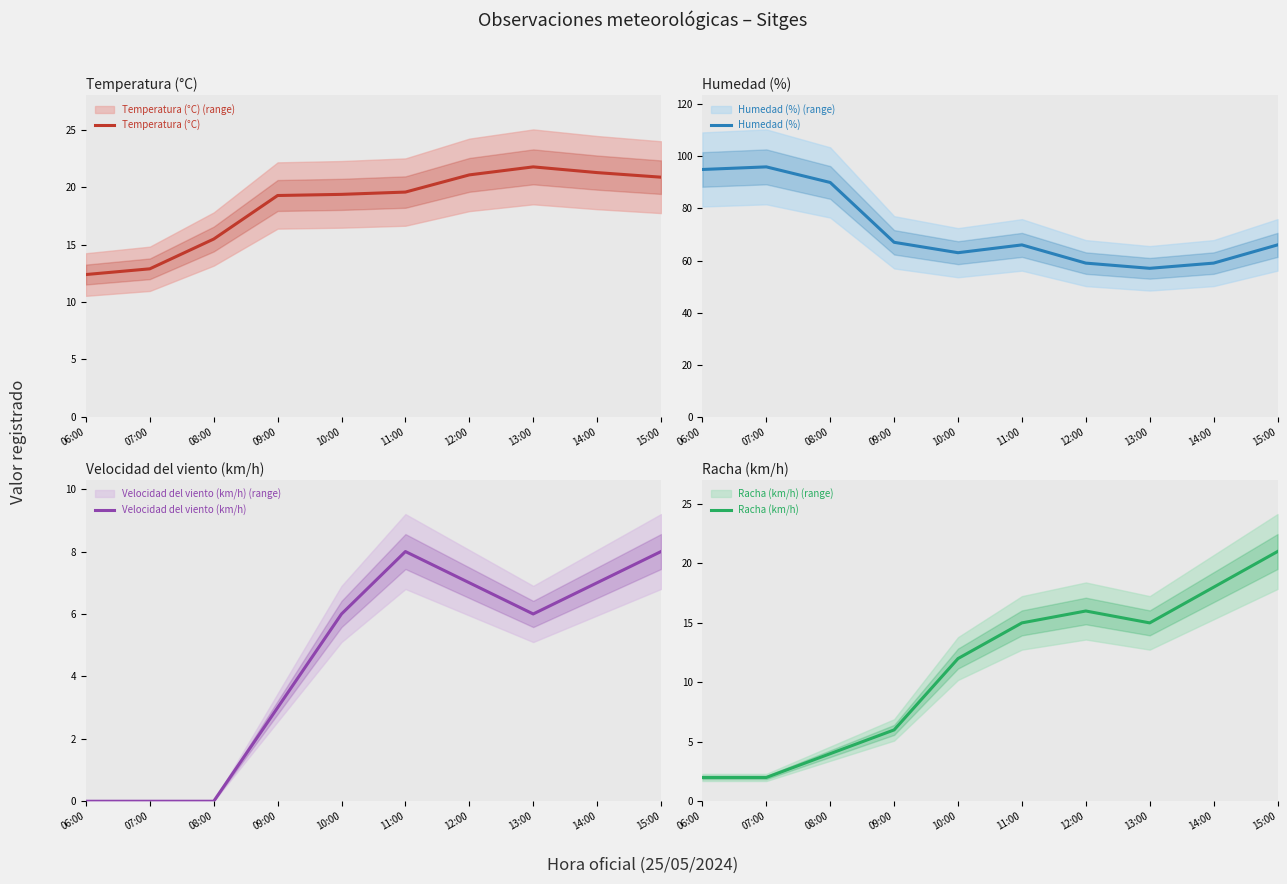

At which category is the sum across all series the highest?

15:00